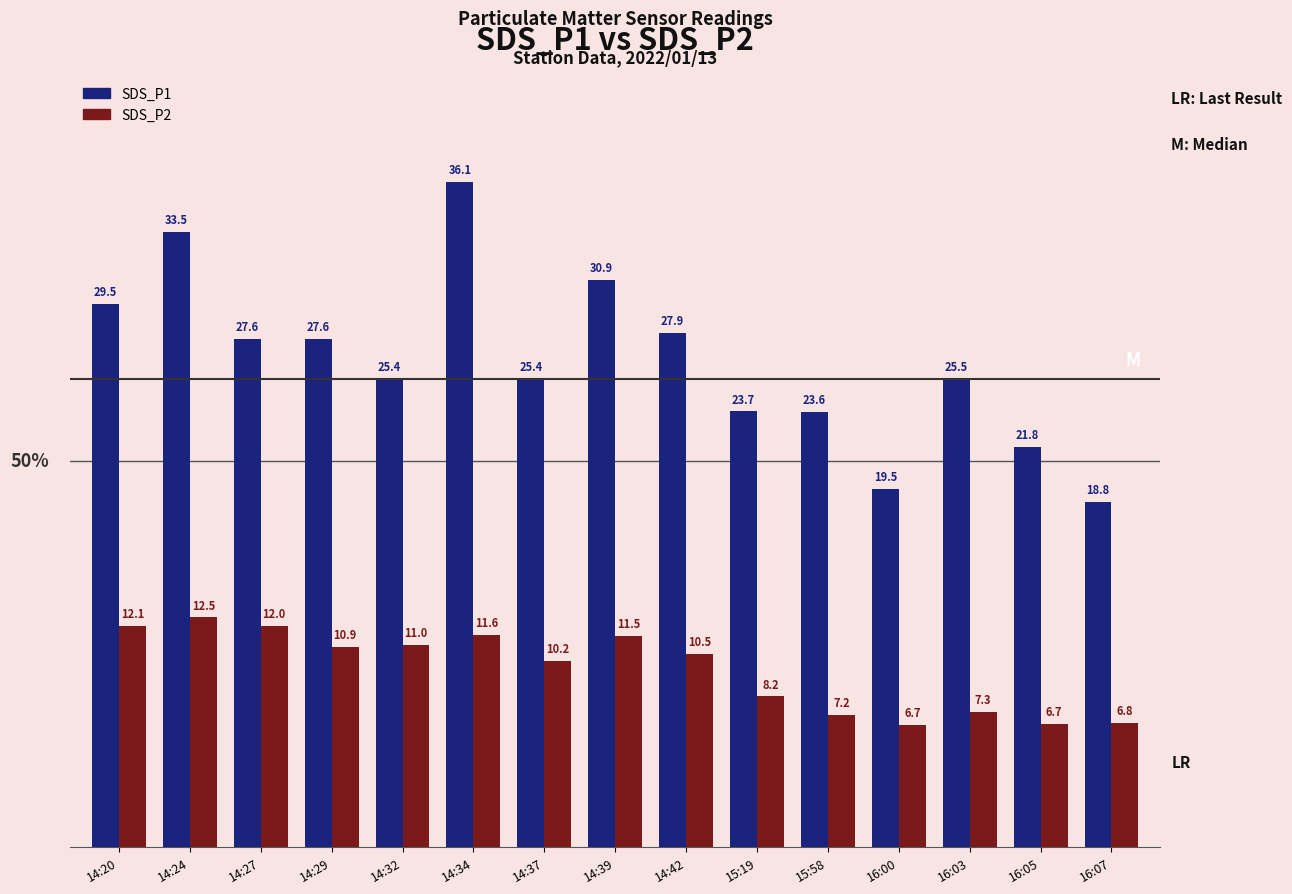

Read the SDS_P1 value at 15:19.

23.7